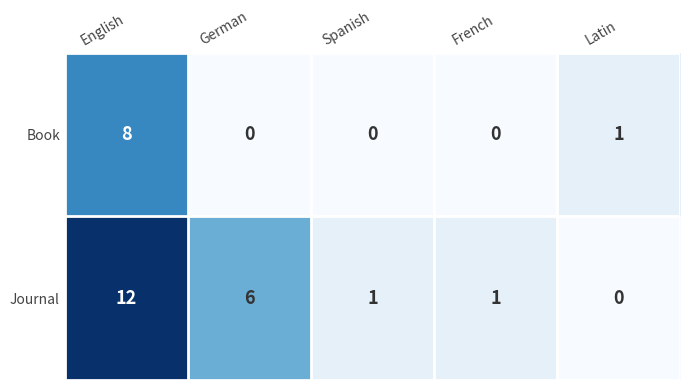

The Book series shows 0 at Spanish. True or false?

True